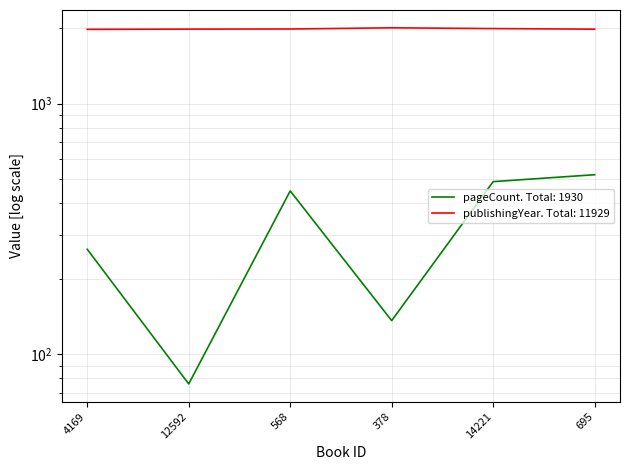

At which category does pageCount reach its first local valley?

12592